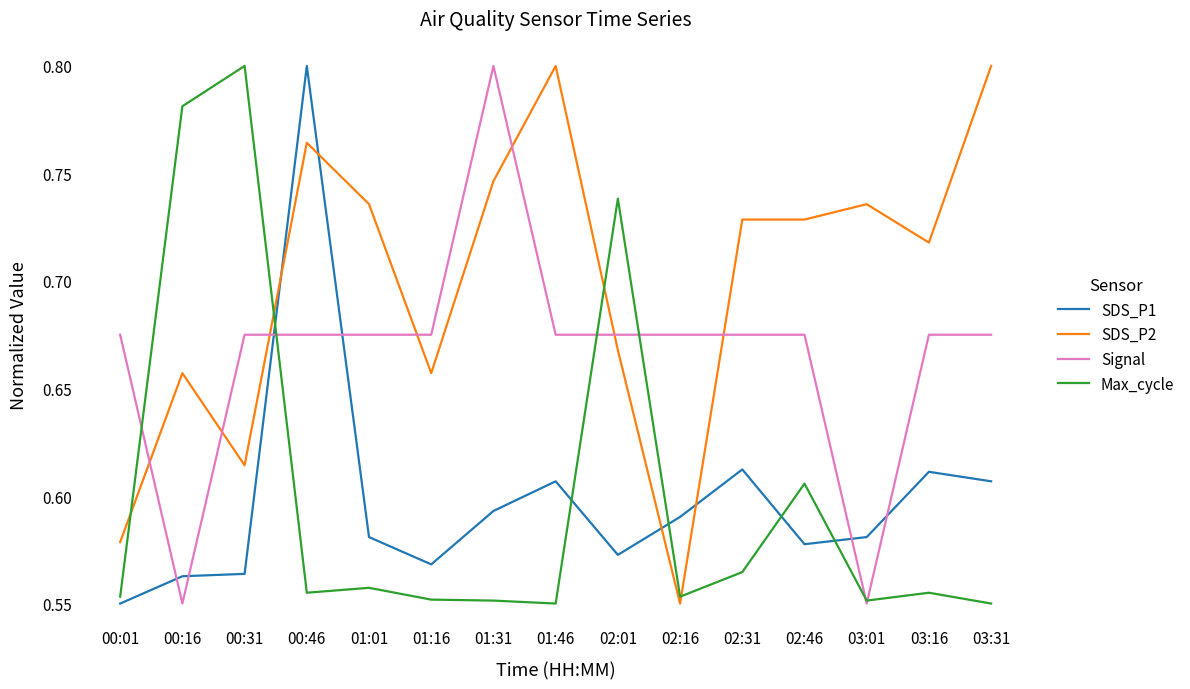

Where is SDS_P2 nearest to the value 0?

02:16